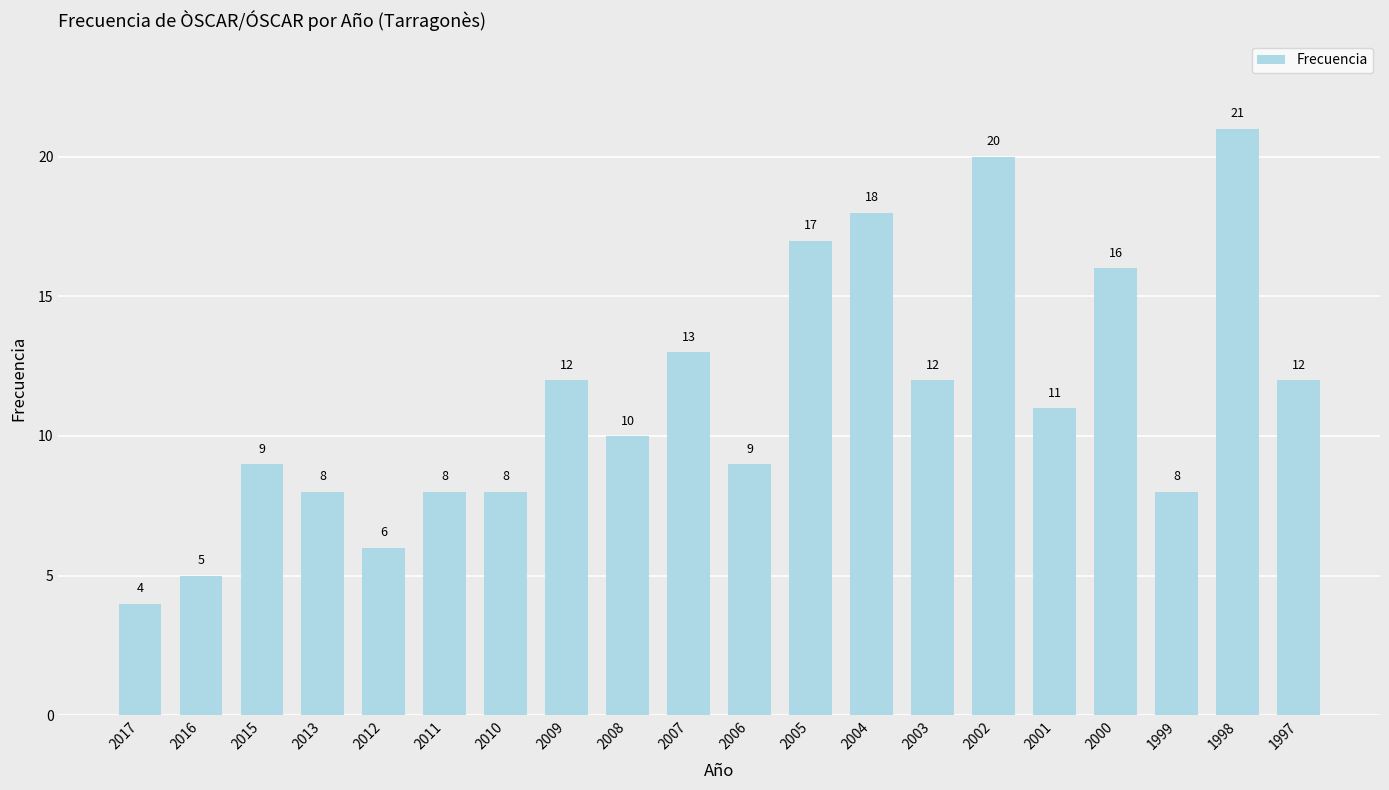

Reading left to right, list all the values displayed in this chart.

4	5	9	8	6	8	8	12	10	13	9	17	18	12	20	11	16	8	21	12